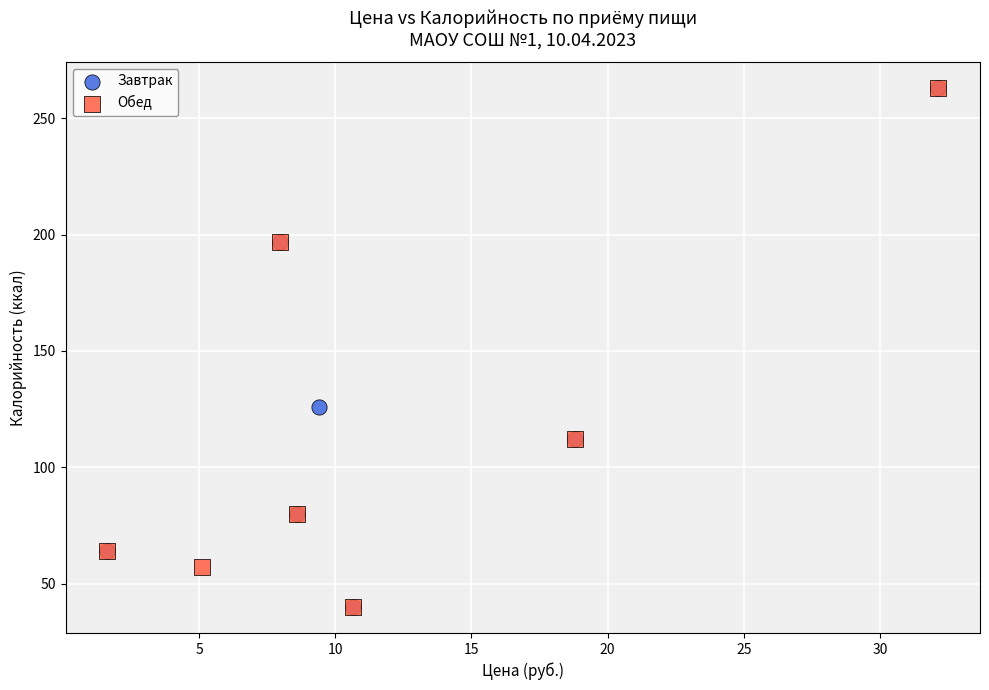

What are all the series names shown in the legend?

Завтрак, Обед